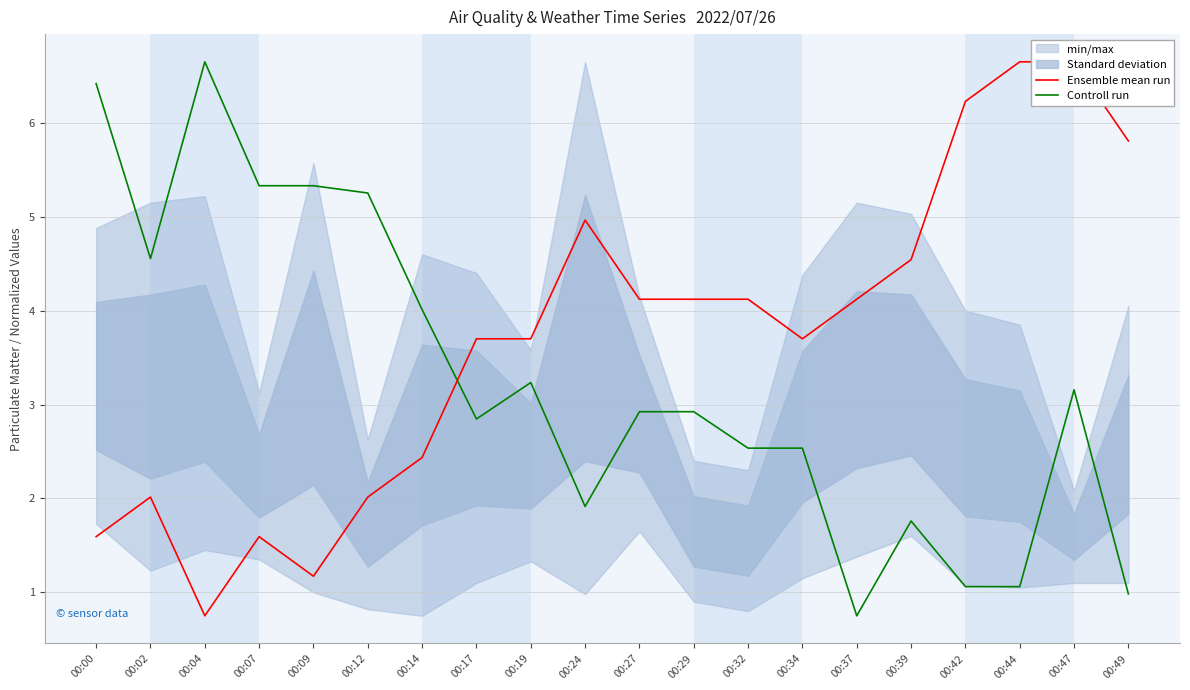

Which series ends up on top after the final intersection of Controll run and Ensemble mean run?

Ensemble mean run